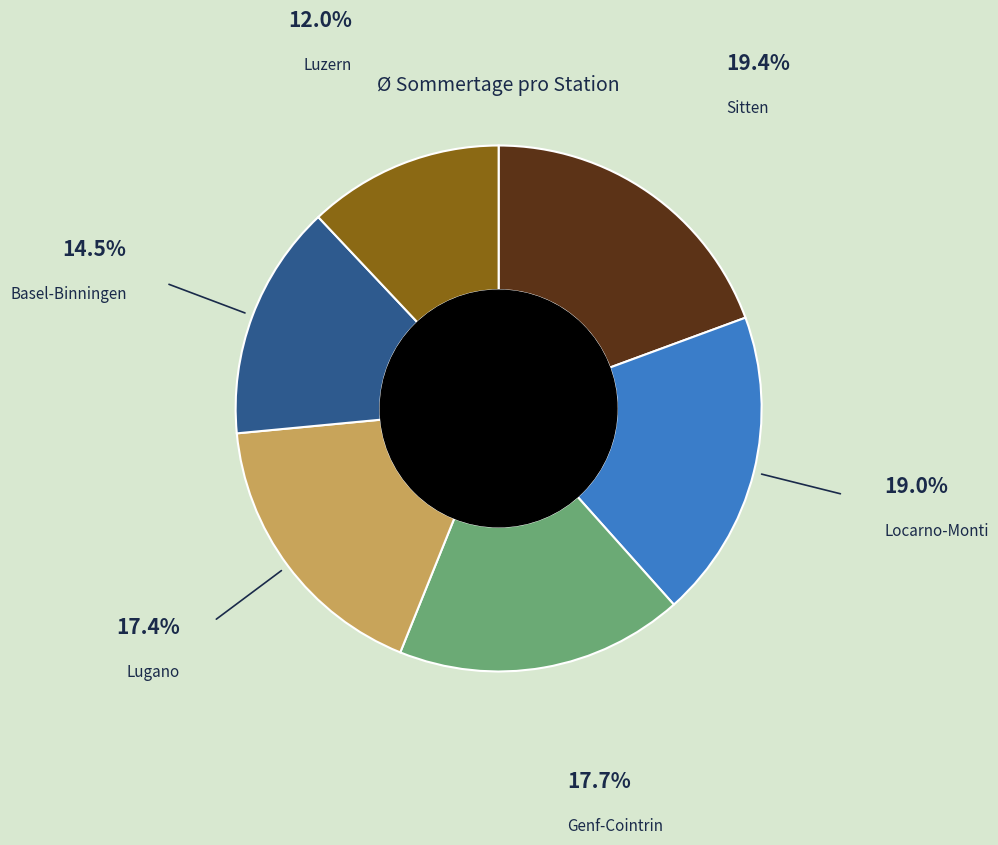

Is there a majority slice in this chart?

No